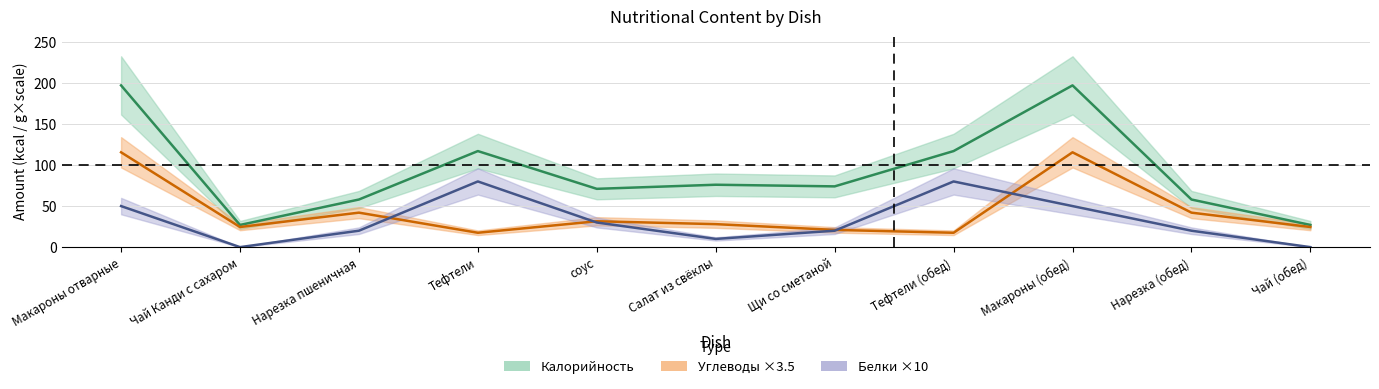

Which series has the largest total across all categories?

Калорийность